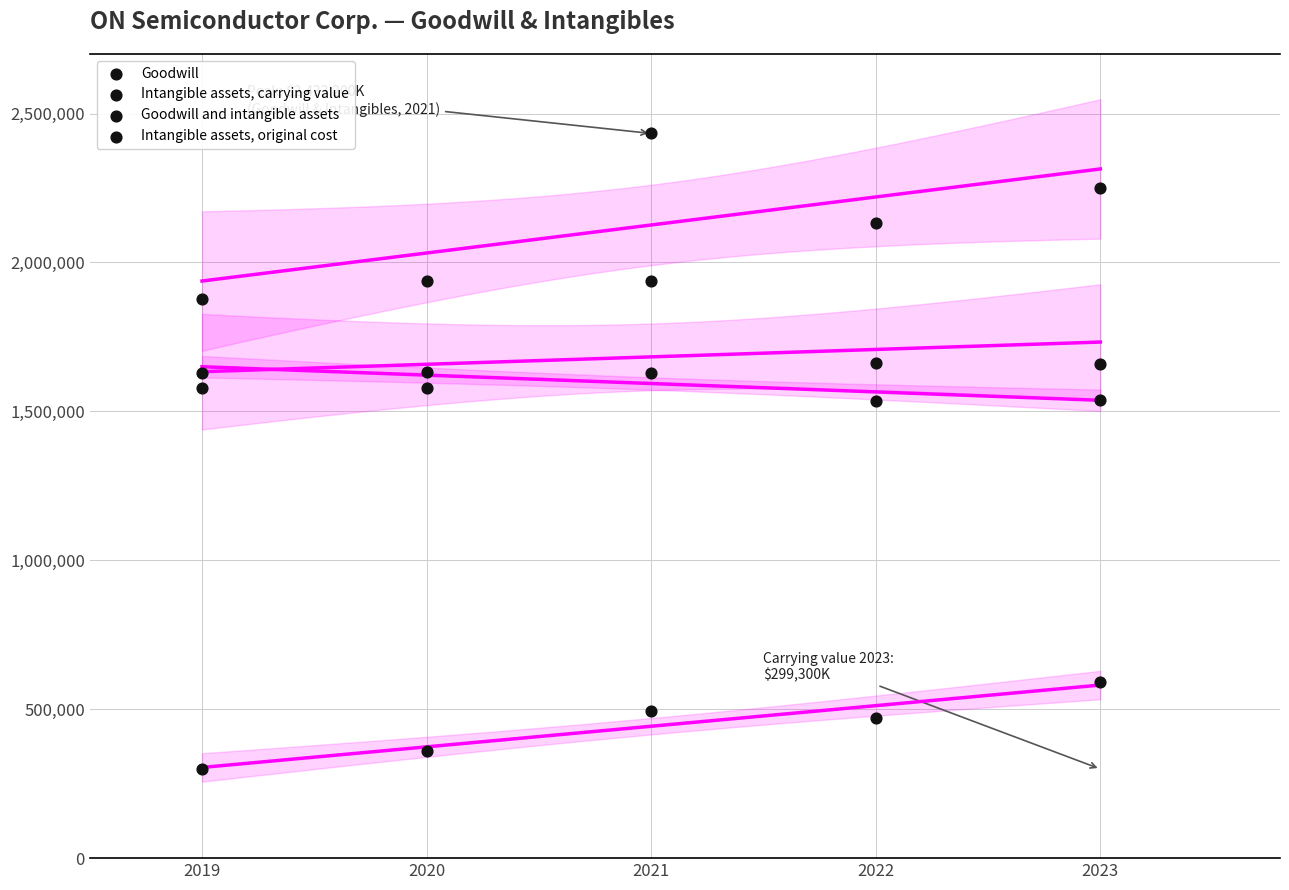

How many data points are displayed?

20